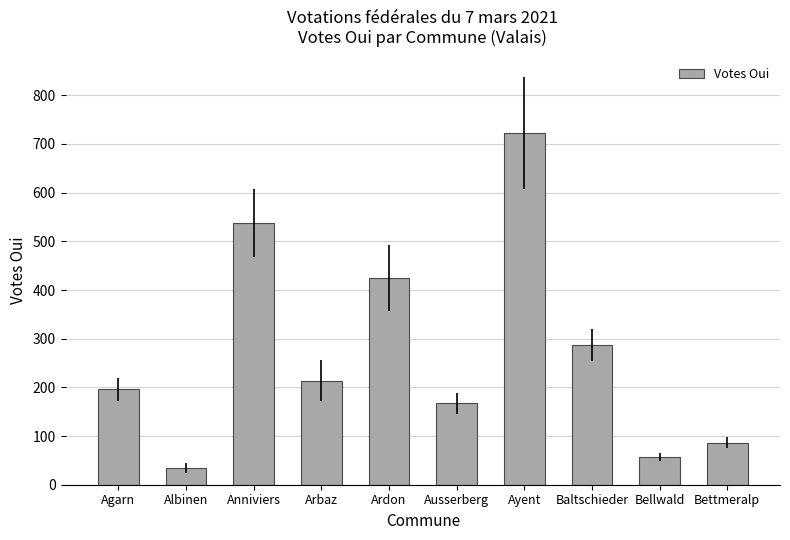

Does the chart contain stacked bars?

No